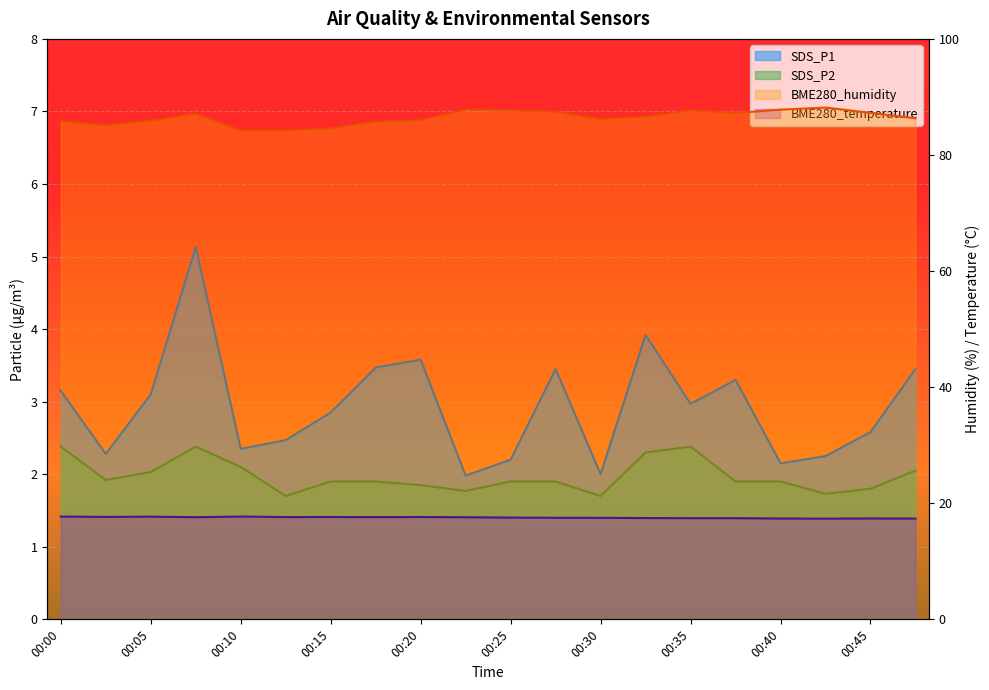

Where is the first local minimum for BME280_humidity?

00:02